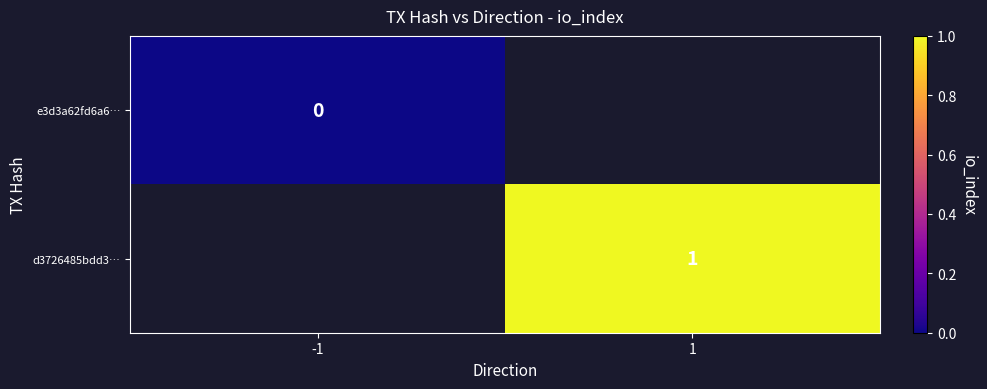

Which category has the lowest value across all series?

-1